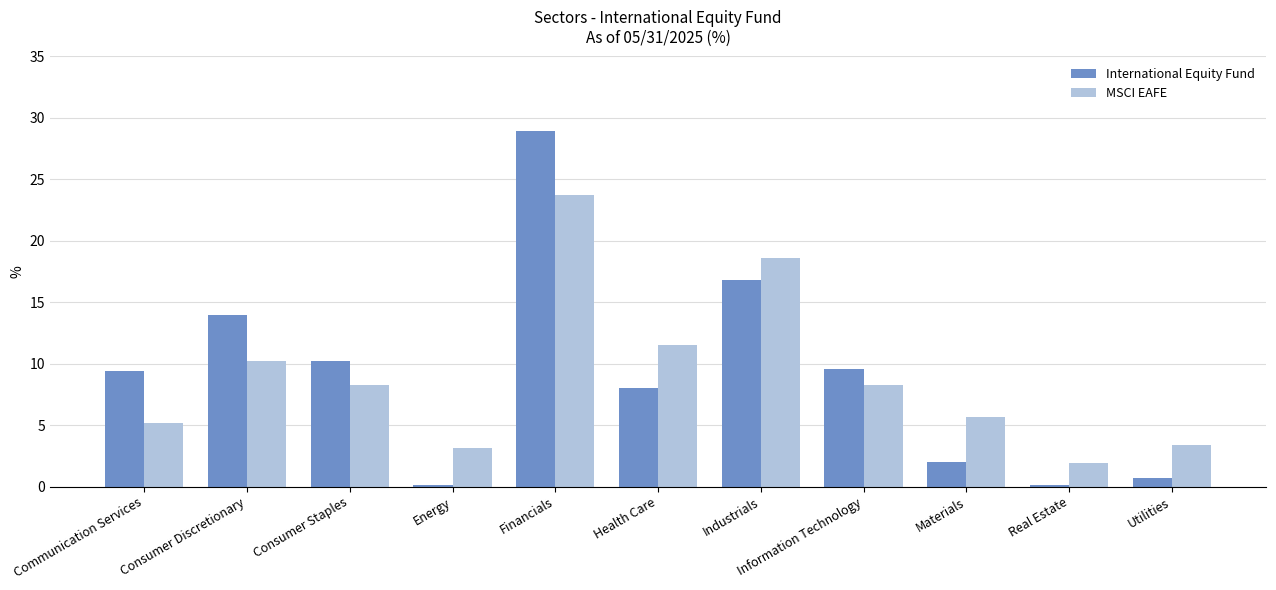

Reading right to left, list all the values displayed in this chart.

International Equity Fund: 0.7	0.1	2.0	9.6	16.8	8.0	28.9	0.1	10.2	14.0	9.4
MSCI EAFE: 3.4	1.9	5.7	8.3	18.6	11.5	23.7	3.1	8.3	10.2	5.2